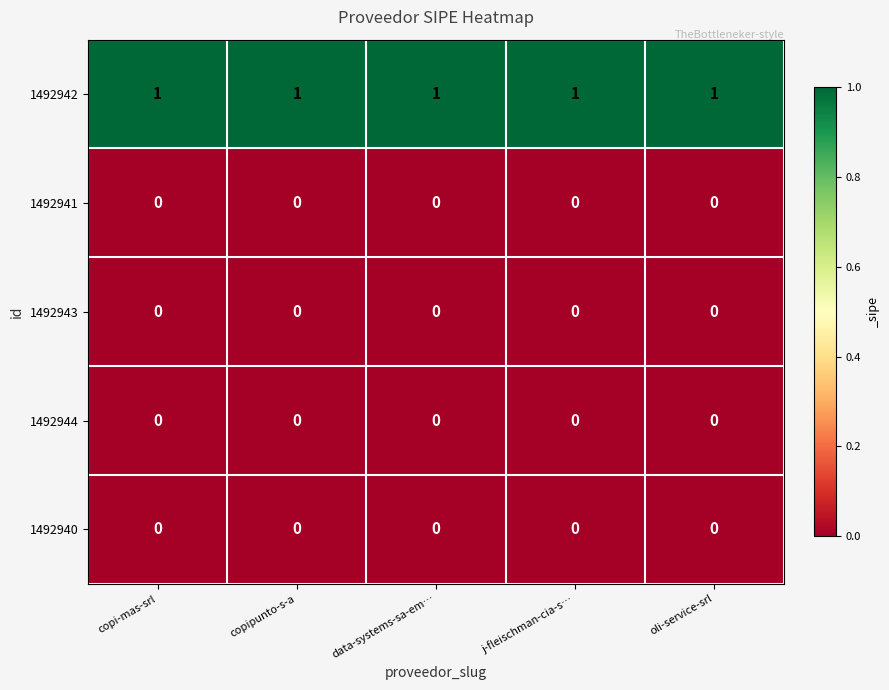

The value of 1492942 at data-systems-sa-em… is 1. True or false?

True